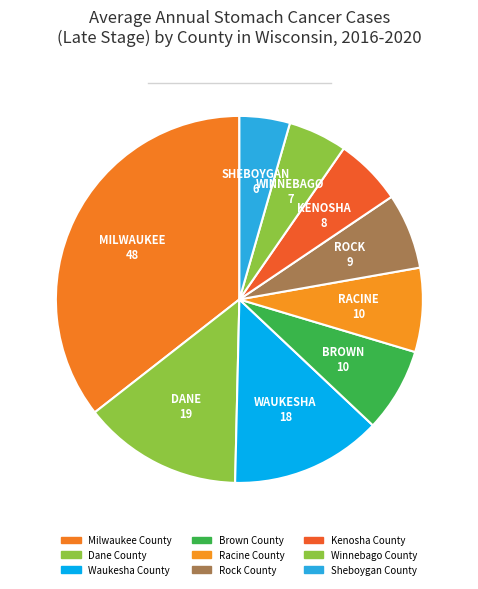

What portion of the pie excludes Sheboygan County?

95.6%